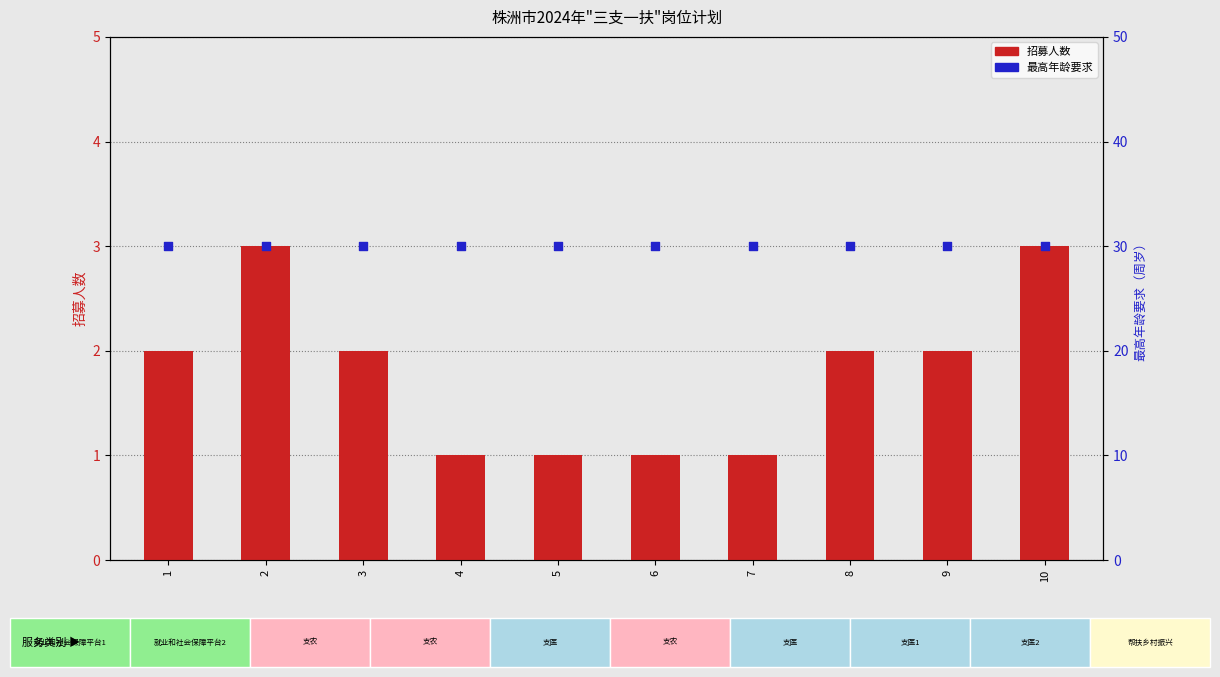

Which series contains the lowest Y value?

招募人数